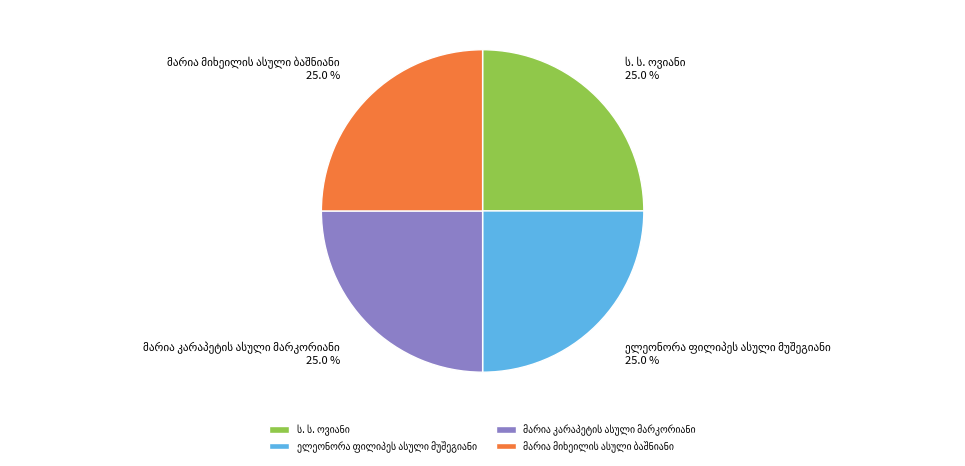

Is there a majority slice in this chart?

No